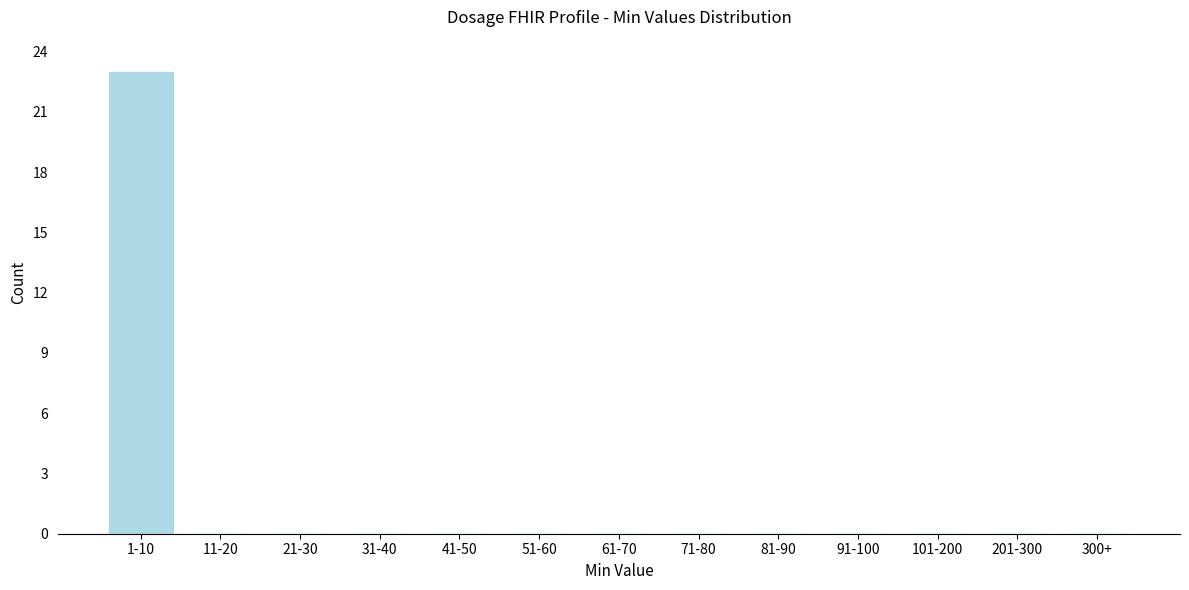

Reading left to right, transcribe all the data shown in this chart.

1-10=23	11-20=0	21-30=0	31-40=0	41-50=0	51-60=0	61-70=0	71-80=0	81-90=0	91-100=0	101-200=0	201-300=0	300+=0